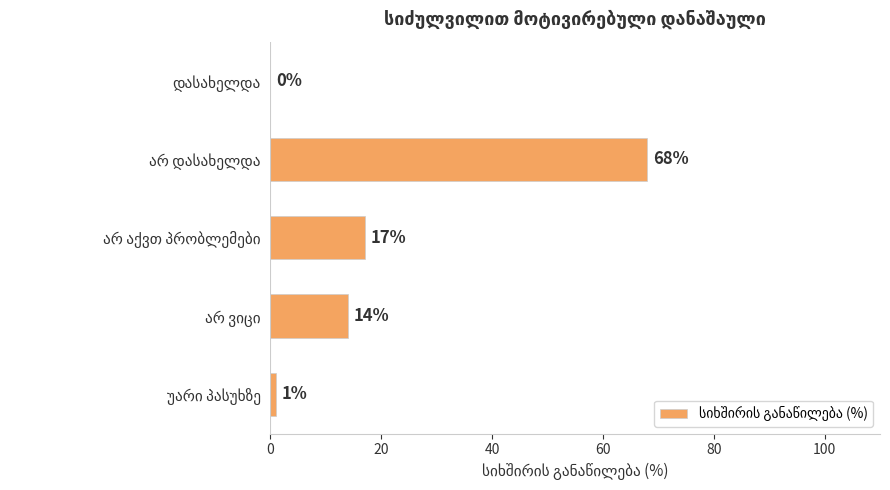

What is the sum of all values?

100